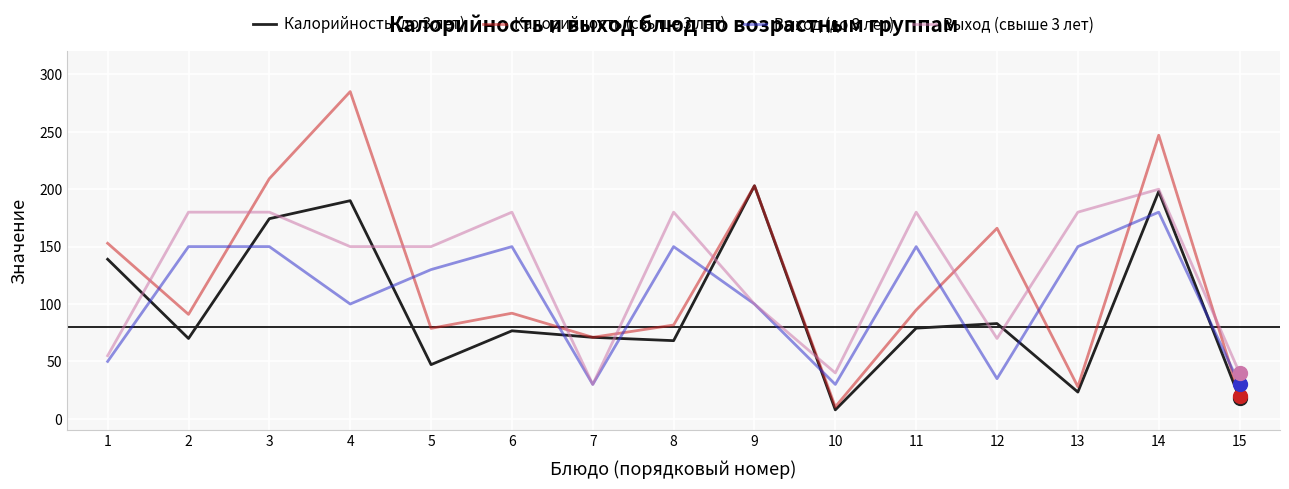

What is the sum of all Выход (до 3 лет) values?

1585.0